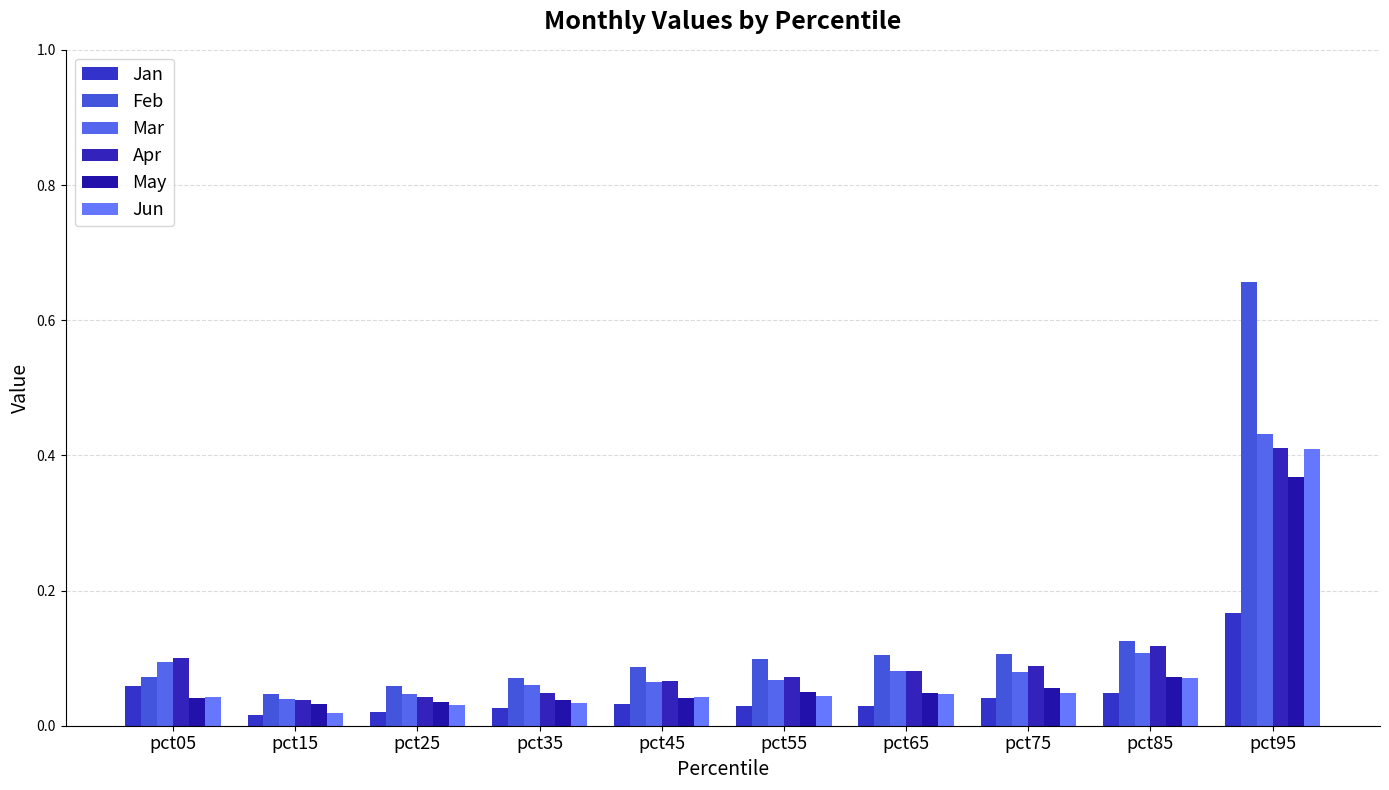

What is the total value across all series at pct15?

0.2